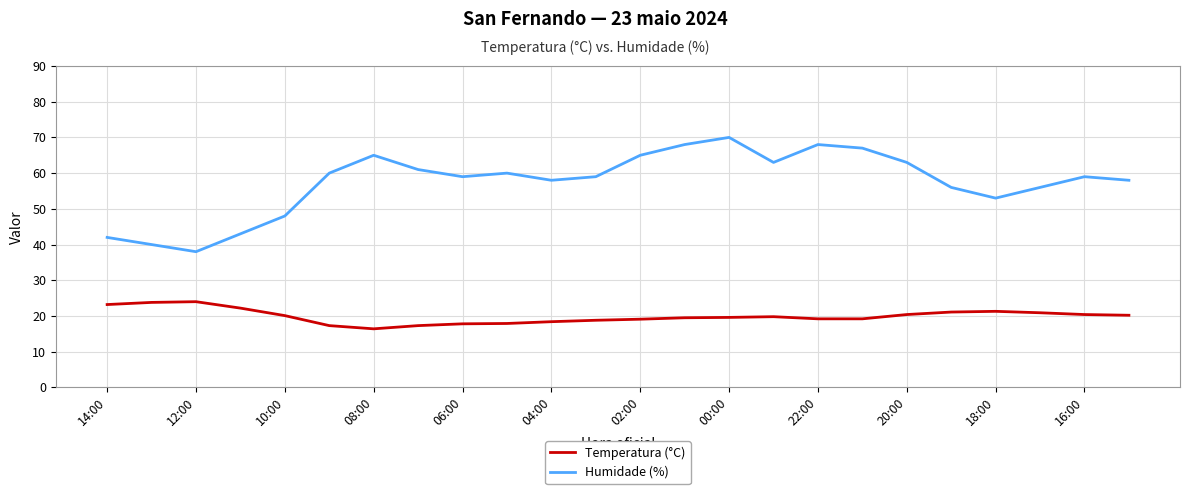

What is the maximum value shown in the chart?

70.0